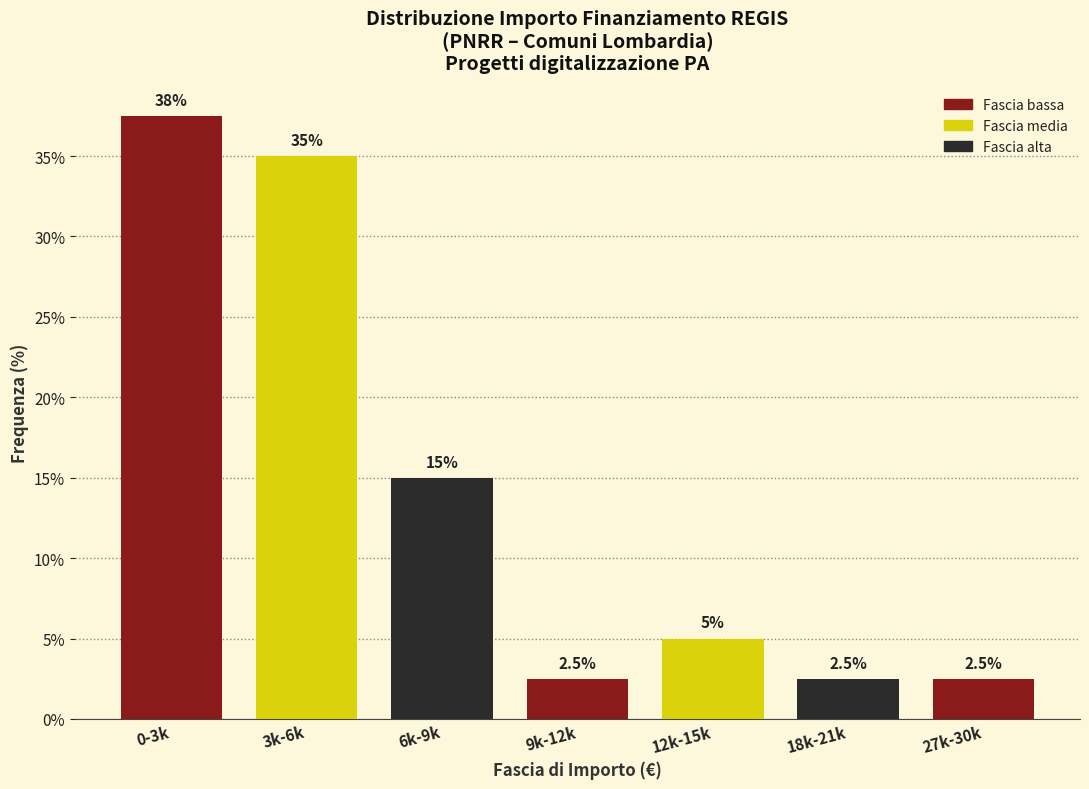

Reading right to left, extract all data points from this chart.

27k-30k=2.5	18k-21k=2.5	12k-15k=5.0	9k-12k=2.5	6k-9k=15.0	3k-6k=35.0	0-3k=37.5